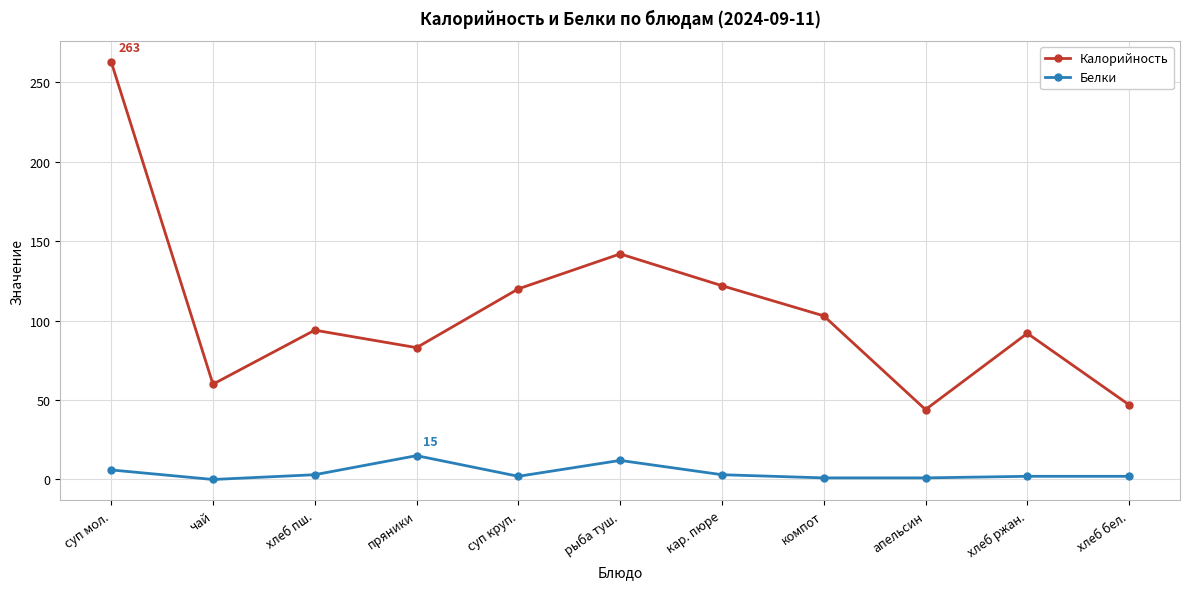

What is the value of the Калорийность point at the 6th from the left?

142